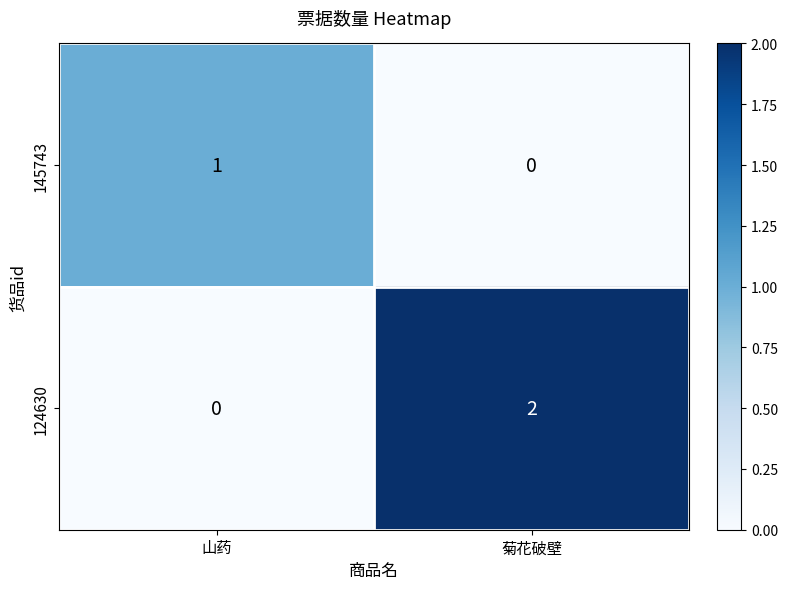

Rank the series at 菊花破壁 from lowest to highest value.

145743, 124630